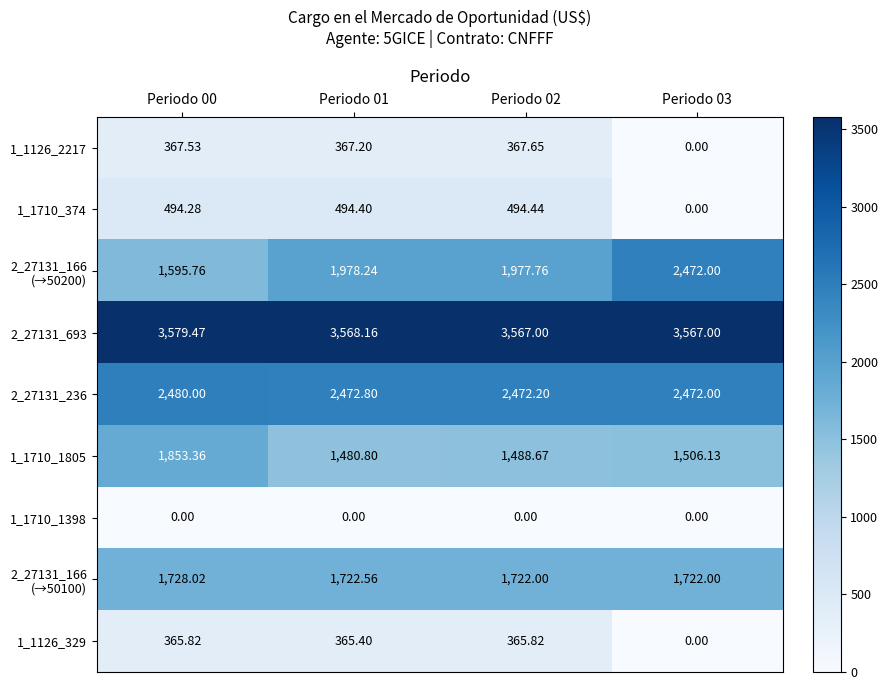

Is the value of 1_1126_329 at Periodo 02 greater than the value of 2_27131_693 at Periodo 01?

No